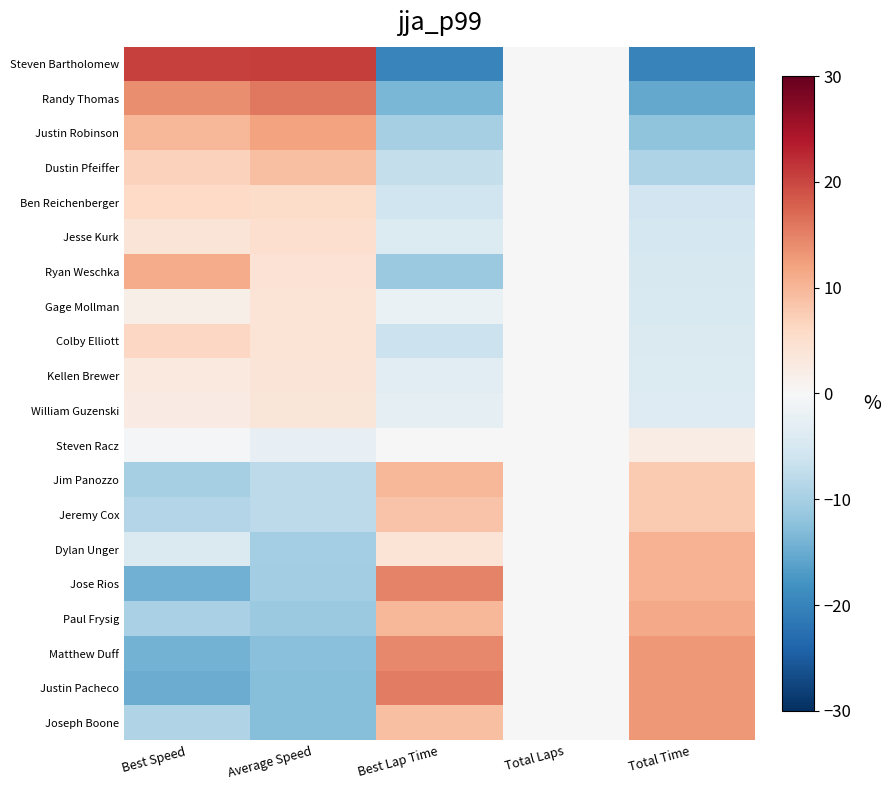

What is the spread (max minus min) of values at Total Time?

33.1